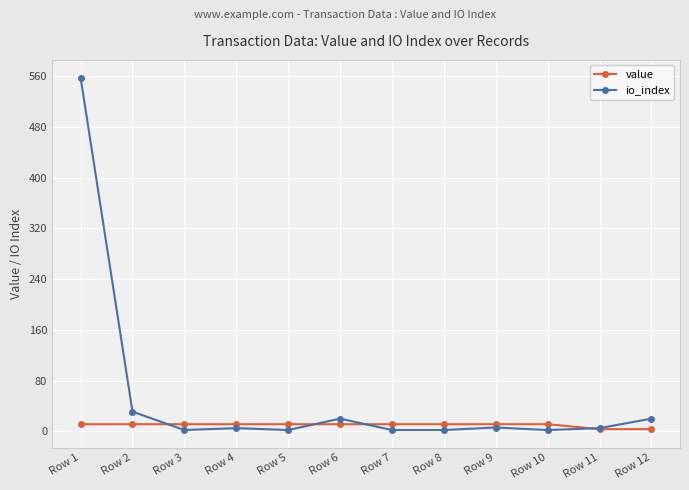

Does the chart have visible grid lines?

Yes